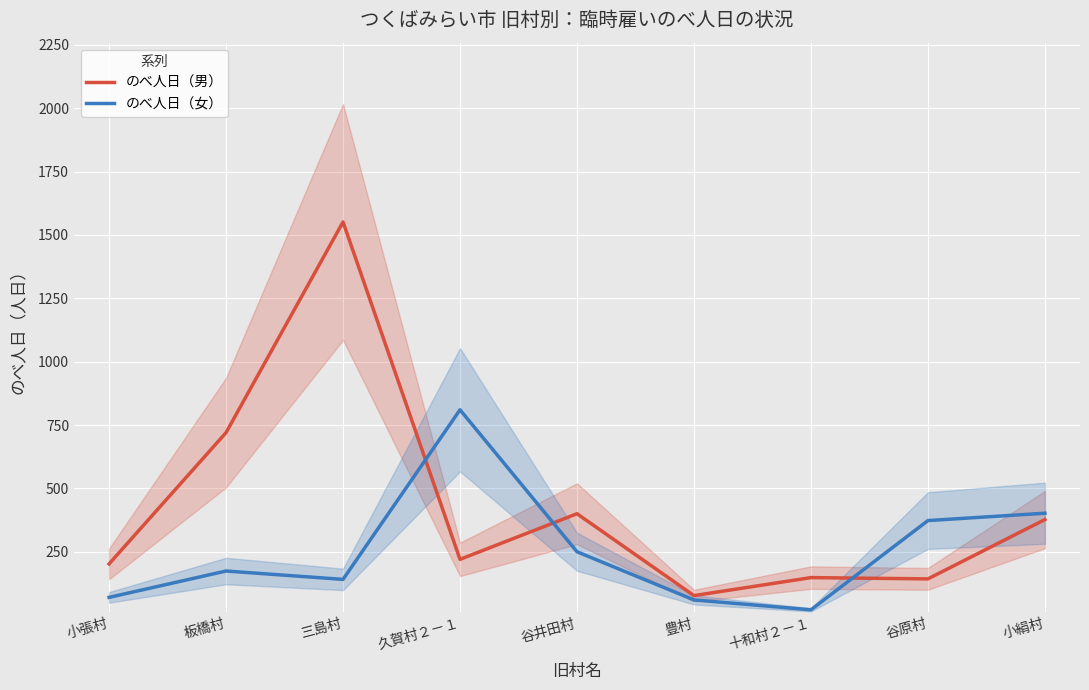

What value does the のべ人日（男） series have at 板橋村, to the nearest 50?

700